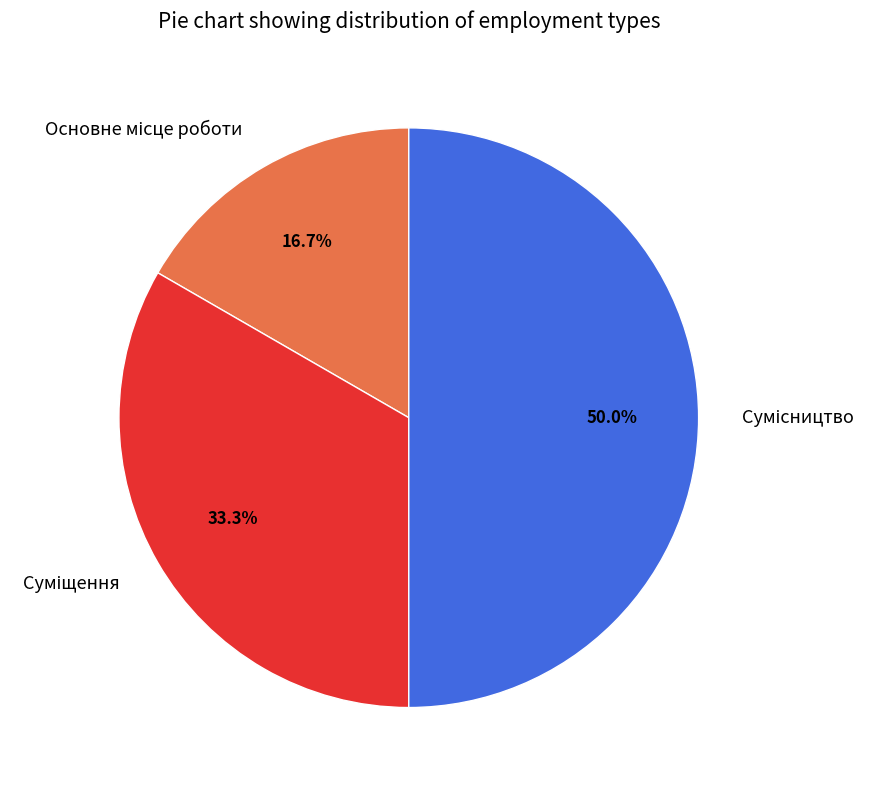

Does Сумісництво represent more than half of the total?

No